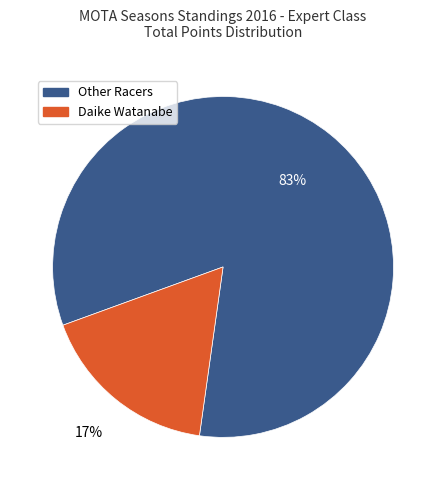

To the nearest percent, what is the difference between the largest and smallest slice percentages?

66%